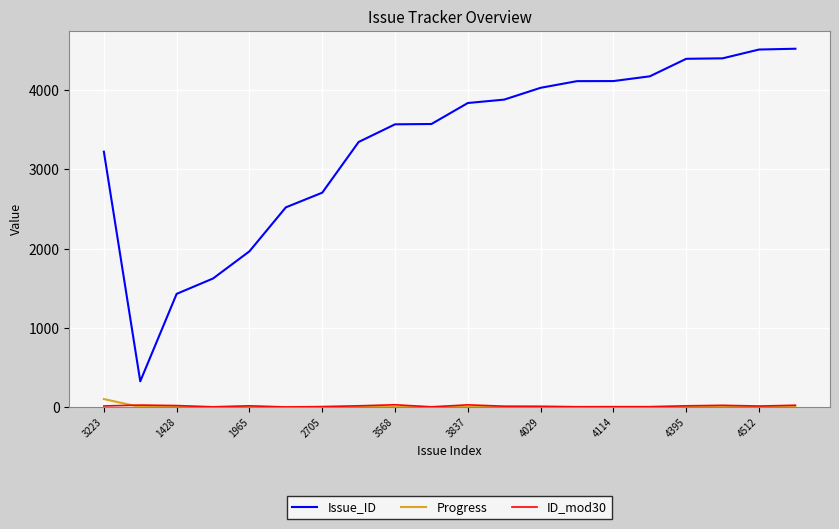

Which series has the largest range (max minus min)?

Issue_ID